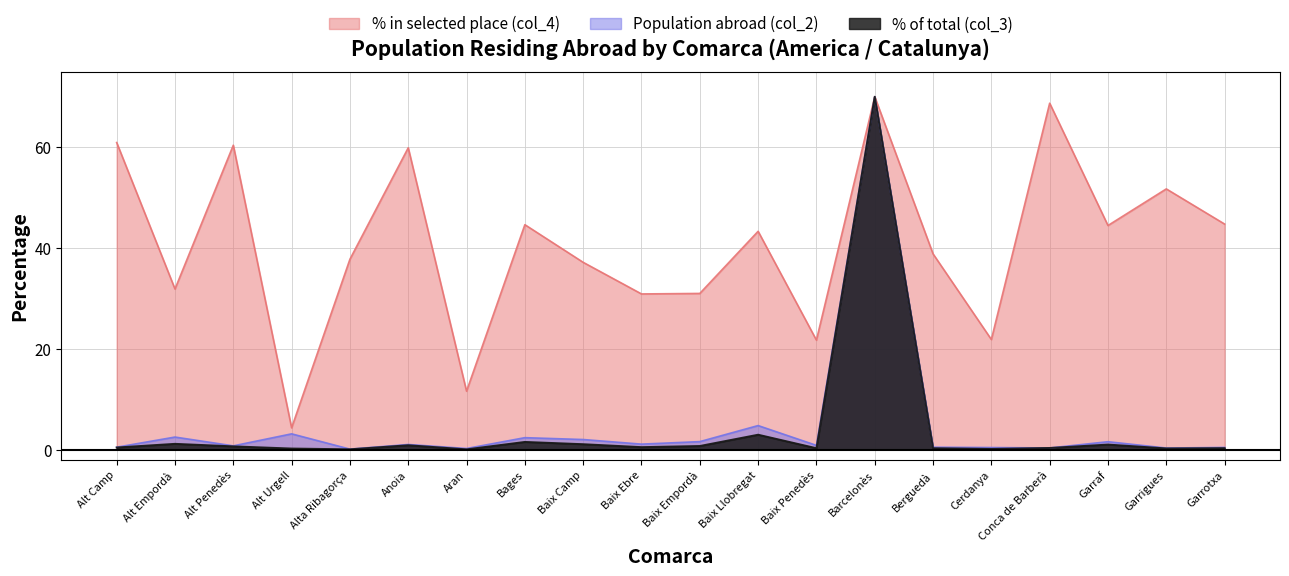

What value does the % in selected place (col_4) series have at Cerdanya?

21.8